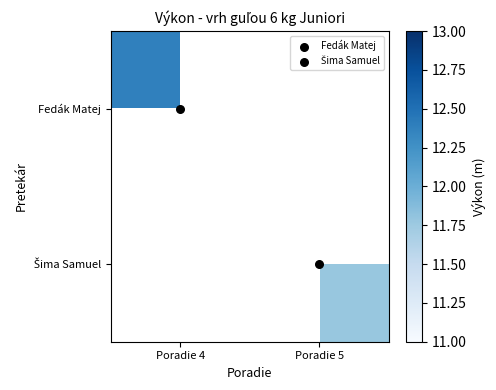

List the series in order of their peak value, highest first.

Fedák Matej, Šima Samuel